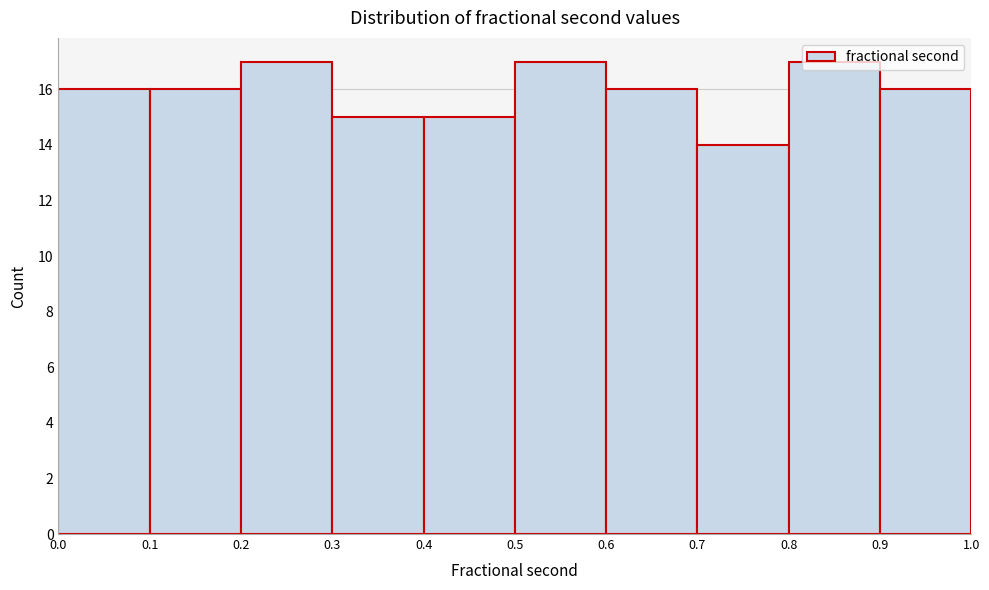

What is the height of the bar covering 0.7 to 0.8 on the x-axis? The values are not printed on the chart, so give them approximately, as read against the axis.

14